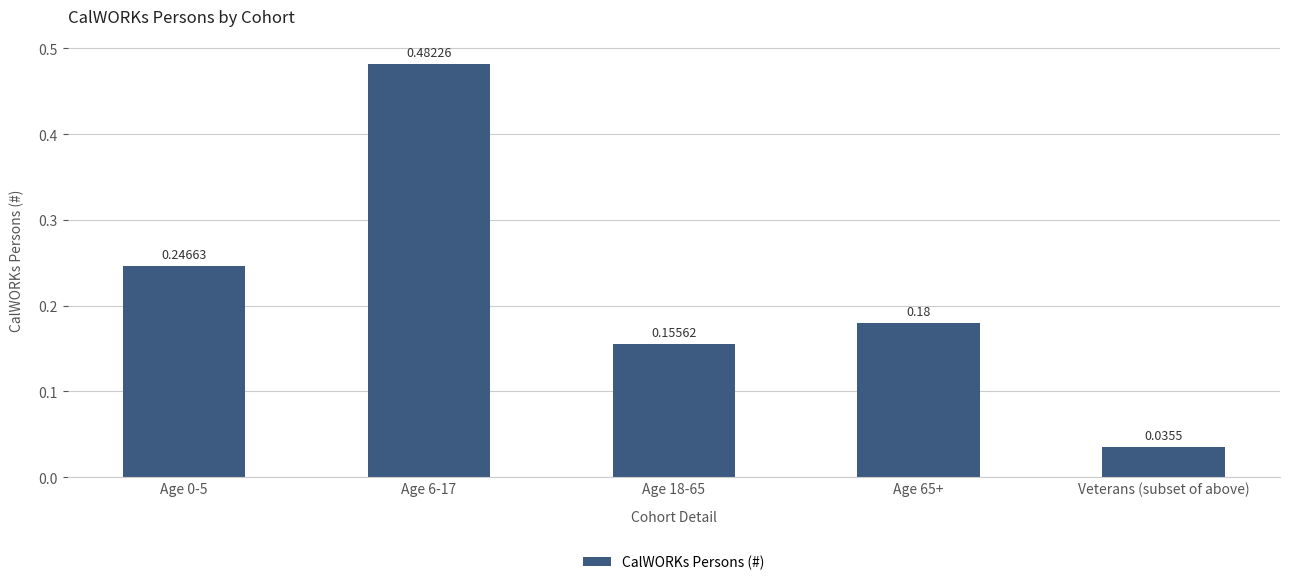

Where is the data nearest to the value 0?

Veterans (subset of above)